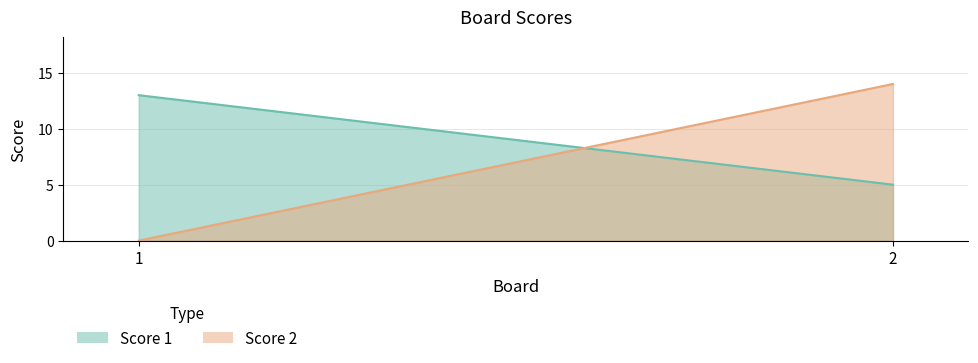

Reading left to right, what are all the values shown in this chart?

Score 1: 1=13	2=5
Score 2: 1=0	2=14